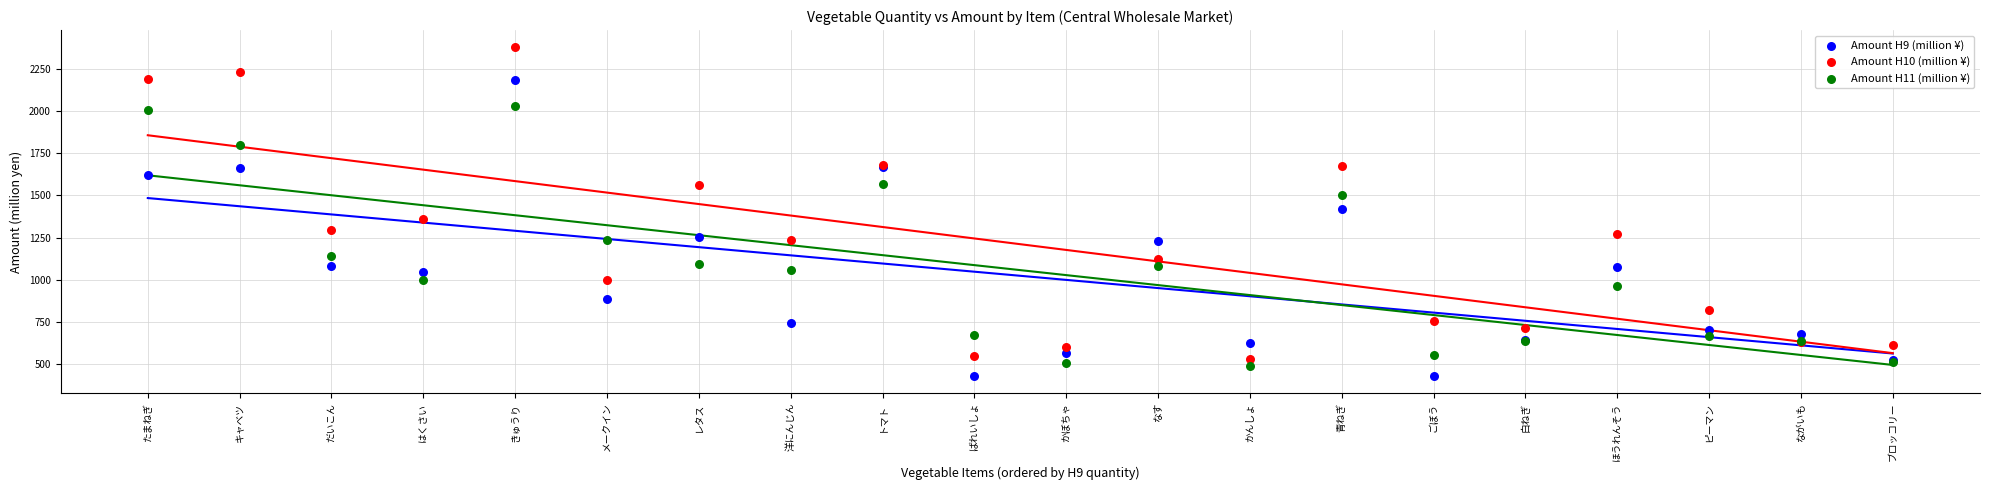

Which series has the widest spread of Y values?

Amount H10 (million ¥)